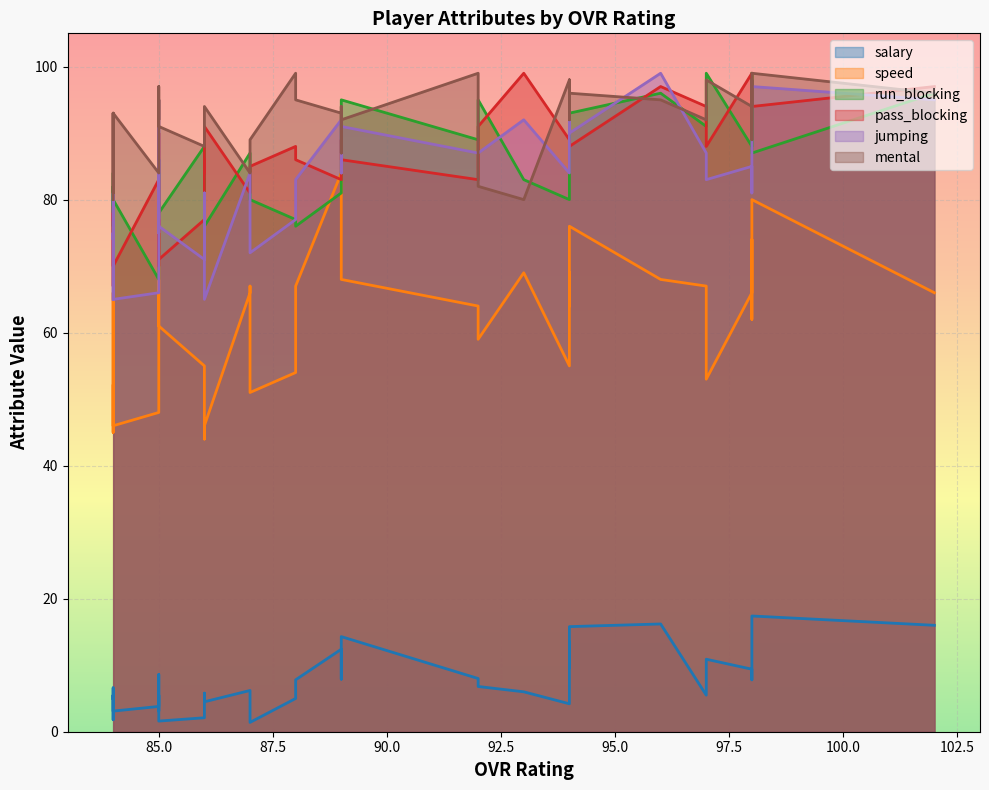

Rank the categories by pass_blocking value from lowest to highest.

84, 85, 84, 85, 84, 85, 86, 85, 84, 84, 84, 87, 92, 89, 87, 85, 86, 89, 87, 89, 88, 86, 97, 94, 88, 94, 94, 94, 89, 85, 92, 86, 98, 97, 98, 98, 102, 96, 98, 93